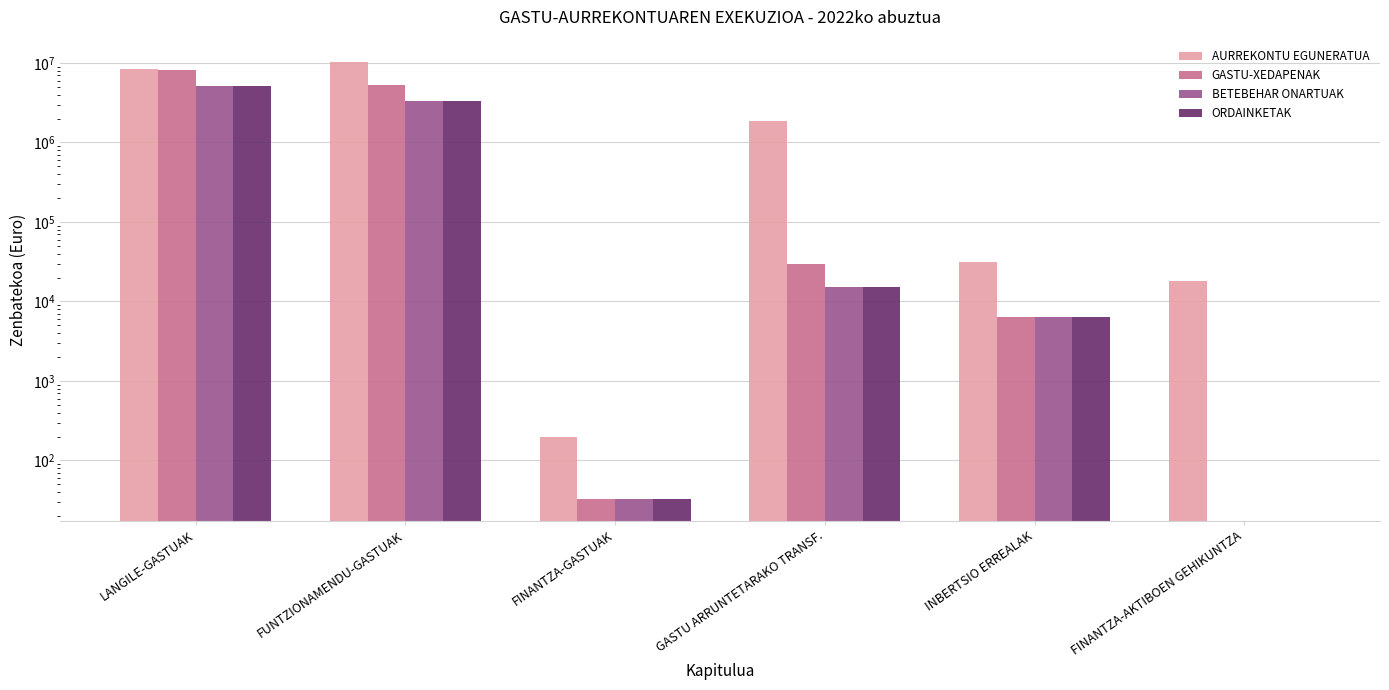

Reading right to left, what are all the values shown in this chart?

AURREKONTU EGUNERATUA: FINANTZA-AKTIBOEN GEHIKUNTZA=18000.0	INBERTSIO ERREALAK=31000.0	GASTU ARRUNTETARAKO TRANSF.=1880482.0	FINANTZA-GASTUAK=200.0	FUNTZIONAMENDU-GASTUAK=10436726.0	LANGILE-GASTUAK=8455592.0
GASTU-XEDAPENAK: FINANTZA-AKTIBOEN GEHIKUNTZA=0.0	INBERTSIO ERREALAK=6300.0	GASTU ARRUNTETARAKO TRANSF.=30000.0	FINANTZA-GASTUAK=33.0	FUNTZIONAMENDU-GASTUAK=5216120.7	LANGILE-GASTUAK=8230245.2
BETEBEHAR ONARTUAK: FINANTZA-AKTIBOEN GEHIKUNTZA=0.0	INBERTSIO ERREALAK=6300.0	GASTU ARRUNTETARAKO TRANSF.=15000.0	FINANTZA-GASTUAK=33.0	FUNTZIONAMENDU-GASTUAK=3341616.1	LANGILE-GASTUAK=5157657.6
ORDAINKETAK: FINANTZA-AKTIBOEN GEHIKUNTZA=0.0	INBERTSIO ERREALAK=6300.0	GASTU ARRUNTETARAKO TRANSF.=15000.0	FINANTZA-GASTUAK=33.0	FUNTZIONAMENDU-GASTUAK=3302287.8	LANGILE-GASTUAK=5157657.6